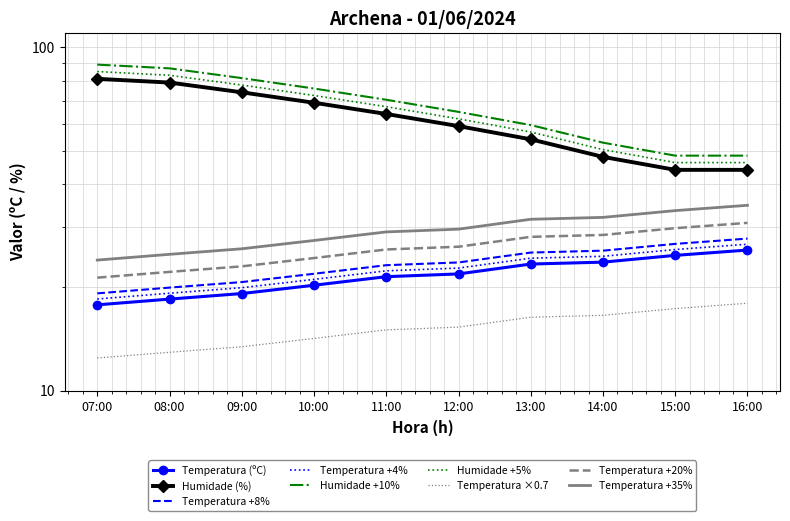

True or false: Temperatura (ºC) and Humidade (%) cross at least once.

False